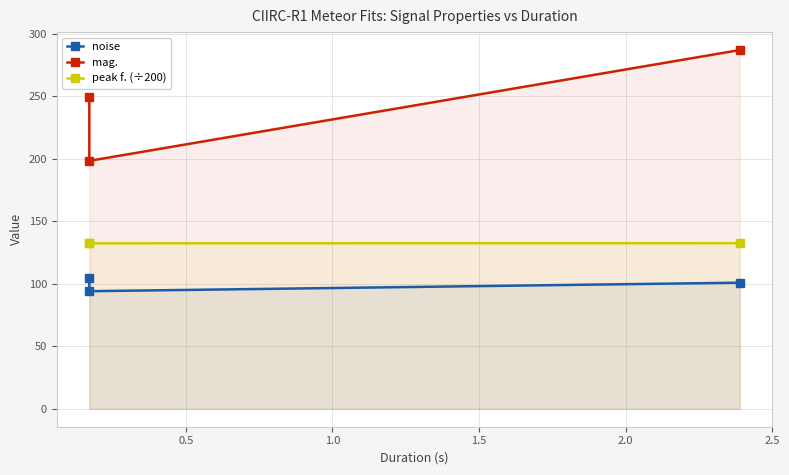

At which label is peak f. (÷200) closest to 132?

0.5